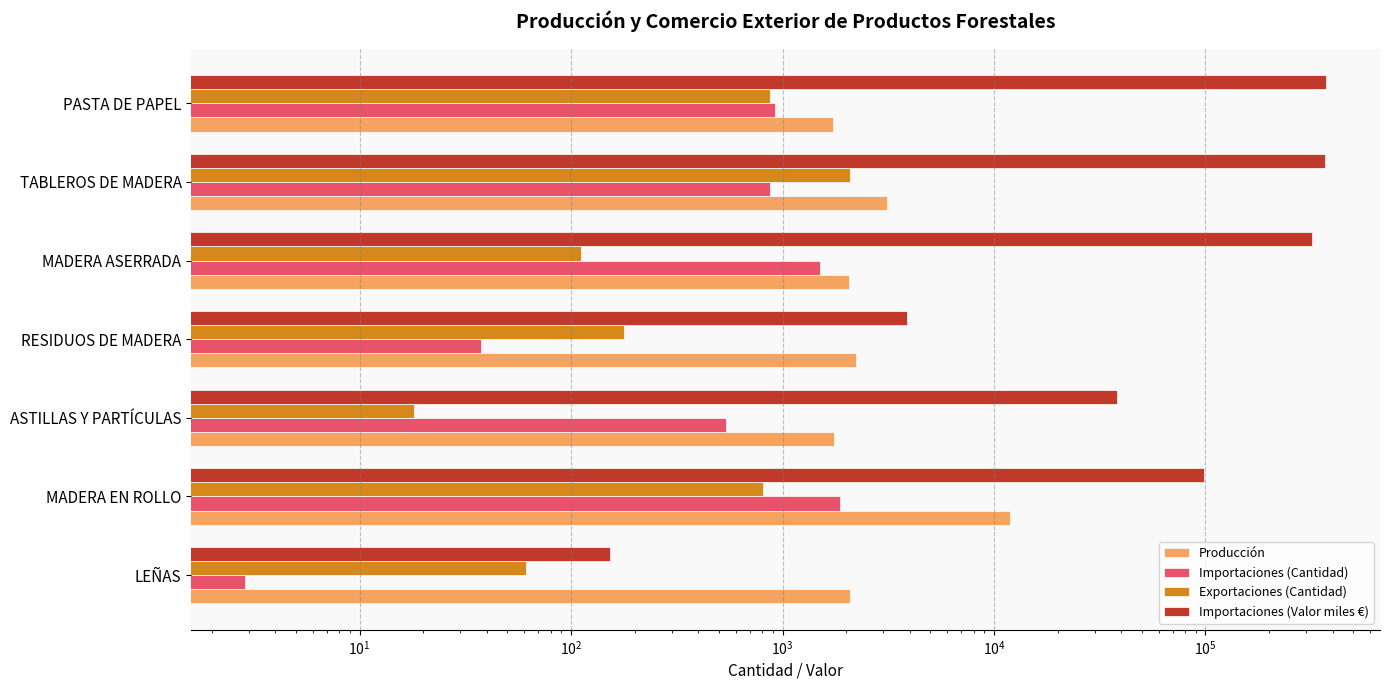

How many series are shown in this chart?

4